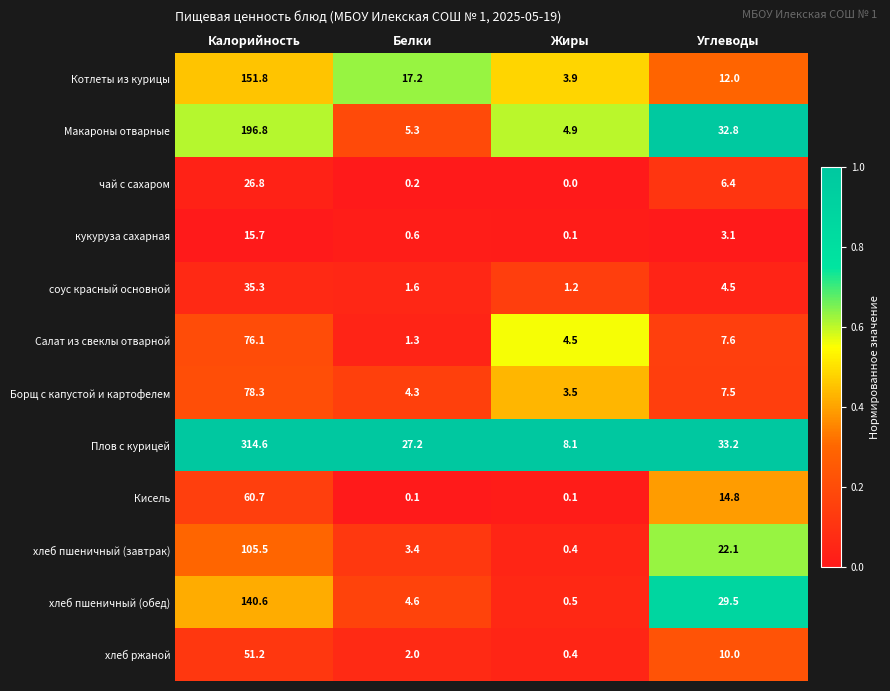

What is the total value across all series at Углеводы?

183.5